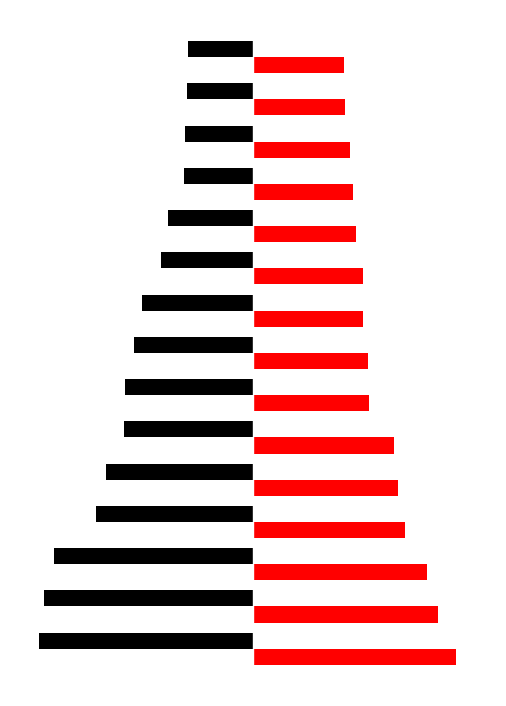

Reading left to right, extract all data points from this chart.

Buy: -96.8	-94.8	-90.2	-71.3	-66.7	-58.4	-58.0	-53.7	-50.3	-41.7	-38.3	-31.4	-30.7	-29.7	-29.5
Sell: 91.8	83.9	78.9	68.9	65.7	63.8	52.4	52.1	49.6	49.6	46.8	45.3	43.8	41.4	41.1